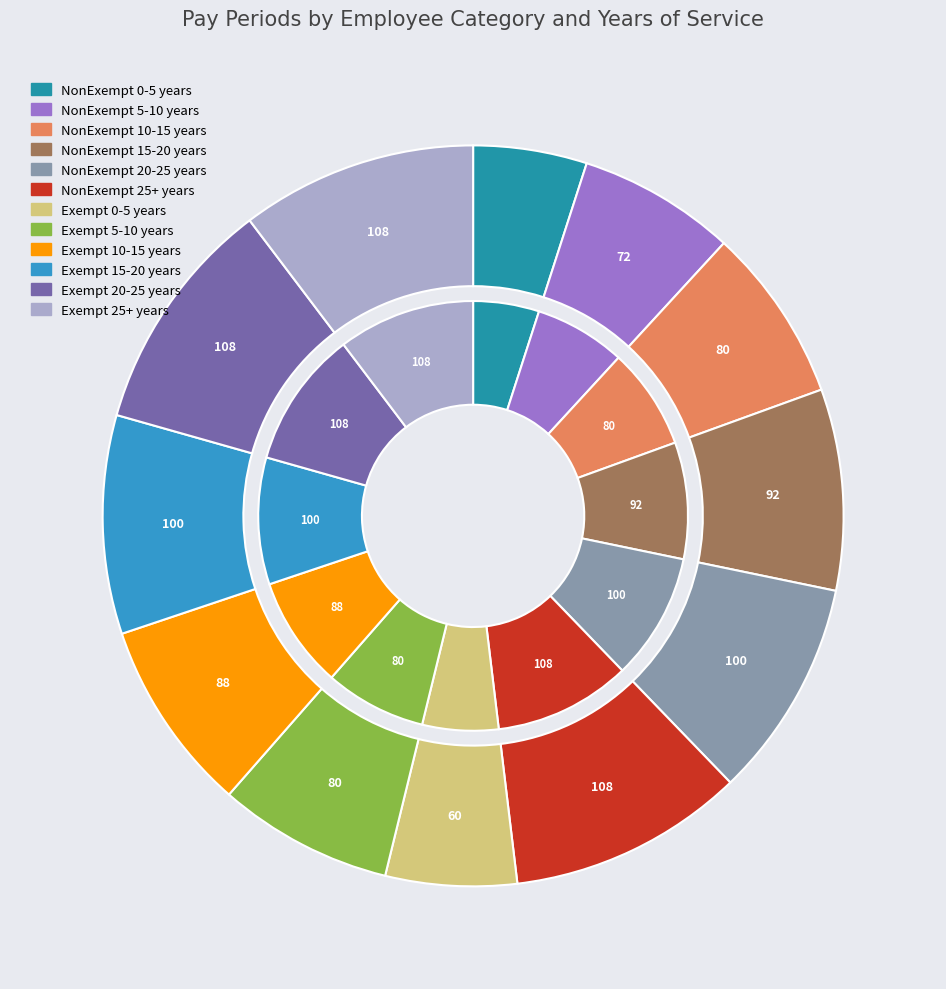

Rank the categories by value from lowest to highest.

NonExempt 0-5 years, Exempt 0-5 years, NonExempt 5-10 years, NonExempt 10-15 years, Exempt 5-10 years, Exempt 10-15 years, NonExempt 15-20 years, NonExempt 20-25 years, Exempt 15-20 years, NonExempt 25+ years, Exempt 20-25 years, Exempt 25+ years